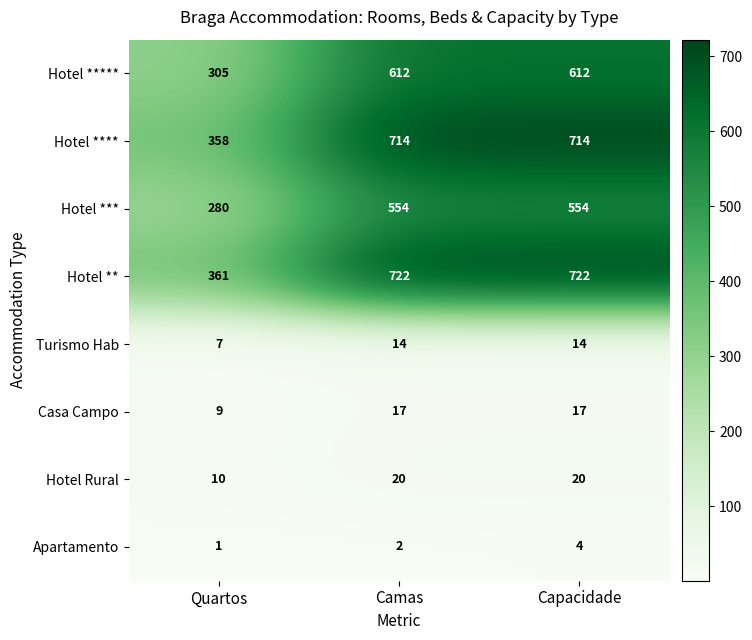

What is the sum of the Casa Campo values at Quartos and Camas?

26